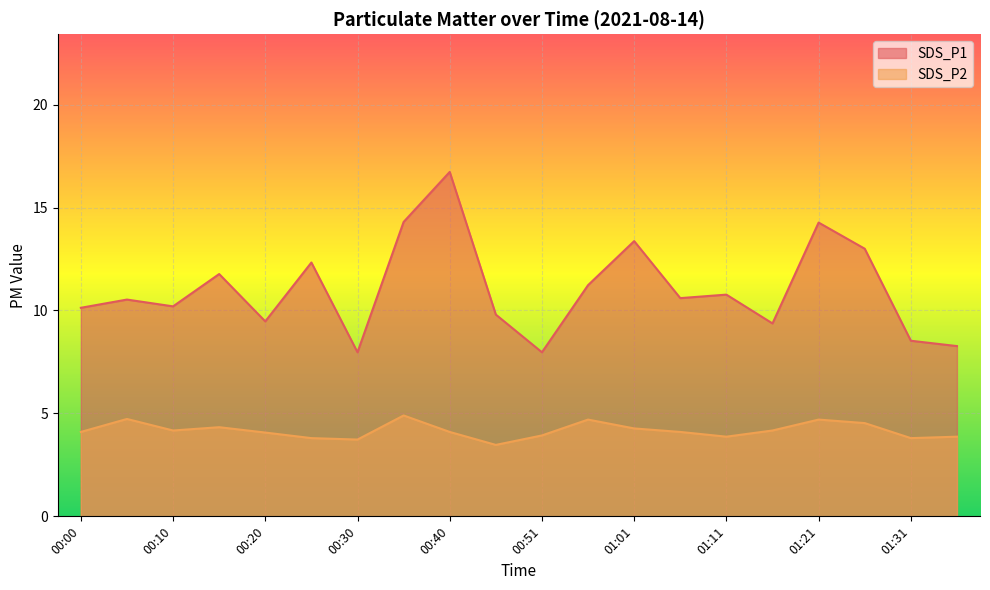

What value does the SDS_P2 series have at 01:06?

4.1